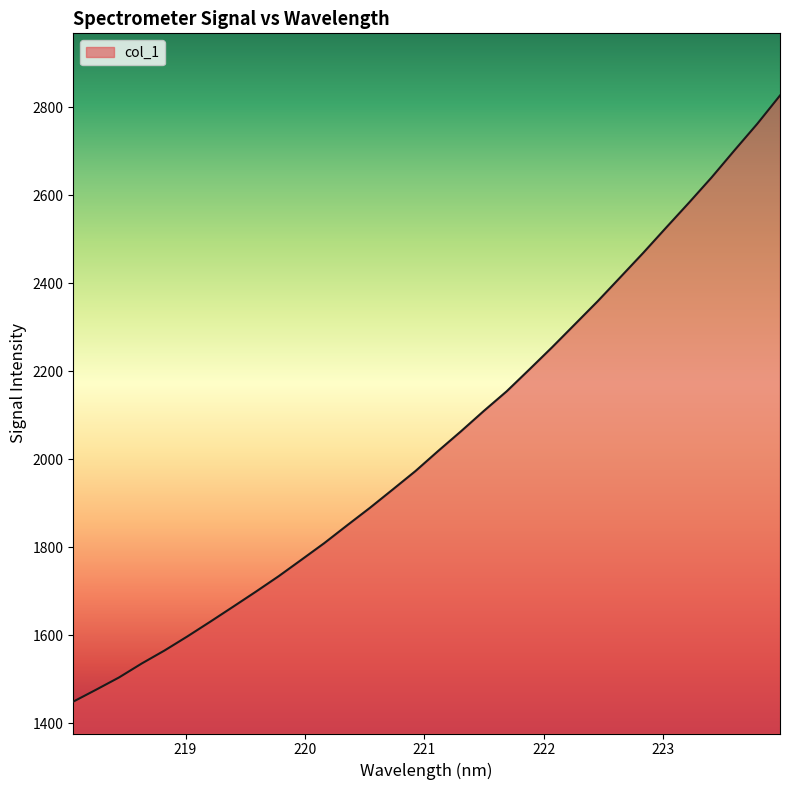

What is the average value?

2045.8